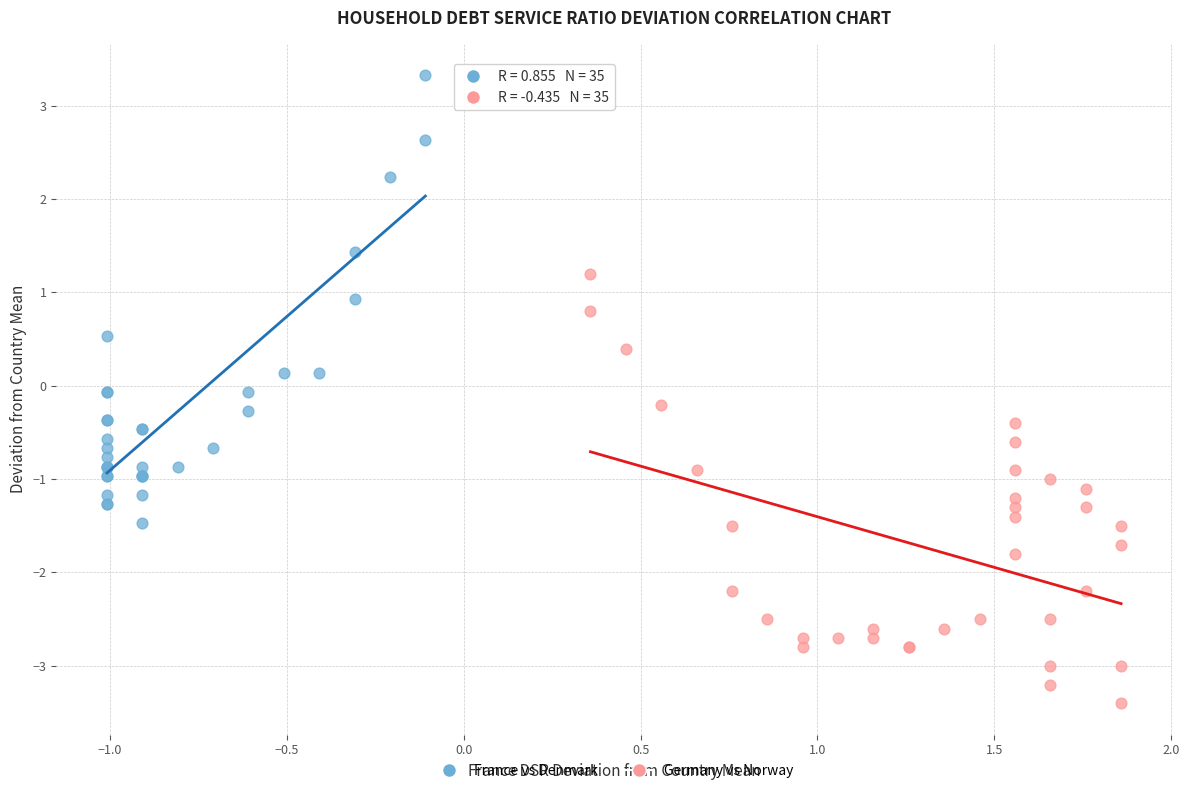

What are all the series names shown in the legend?

France vs Denmark, Germany vs Norway